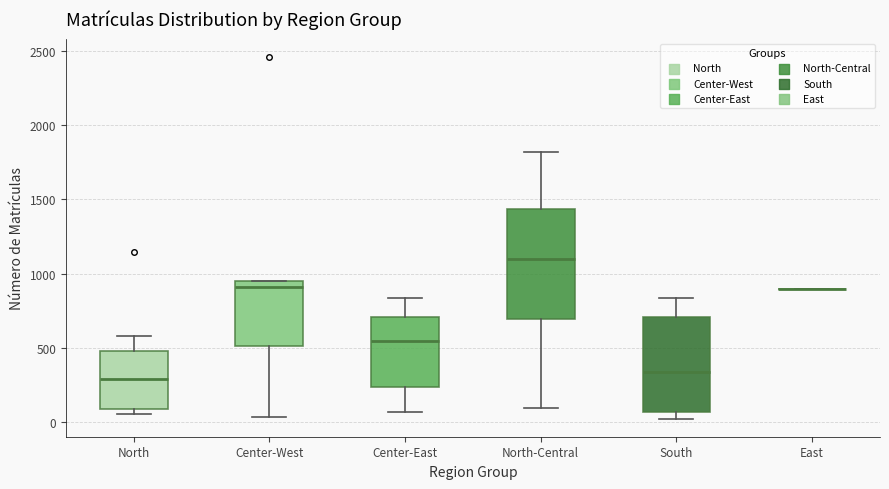

Which box is the tallest, from its lower edge to its upper edge?

North-Central